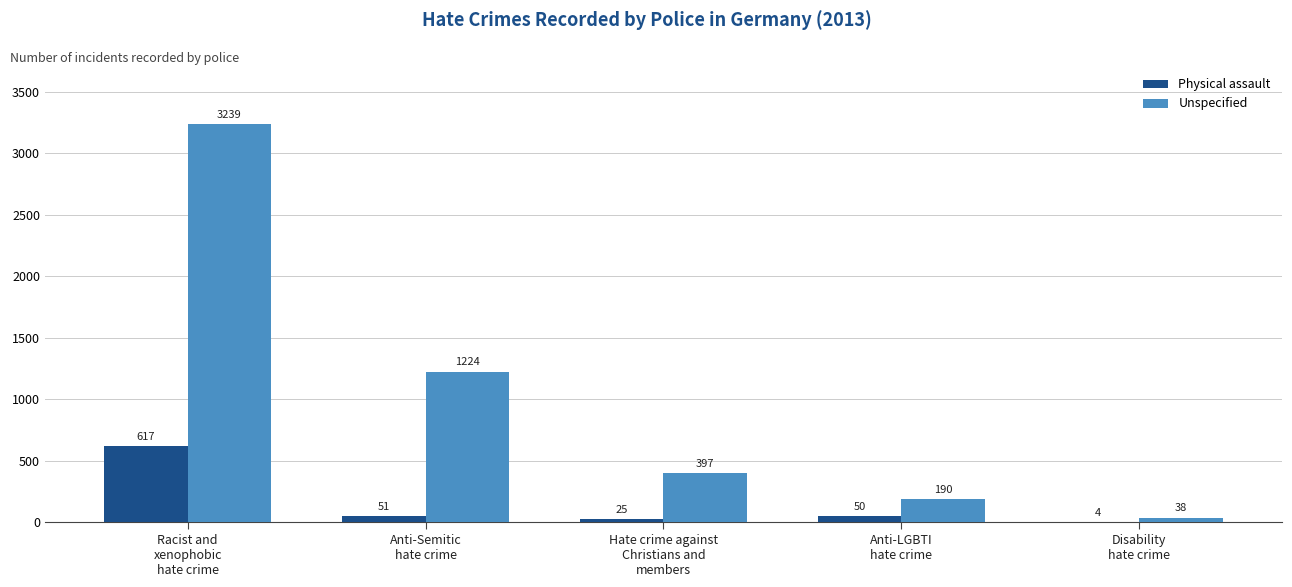

What are all the series names shown in the legend?

Physical assault, Unspecified